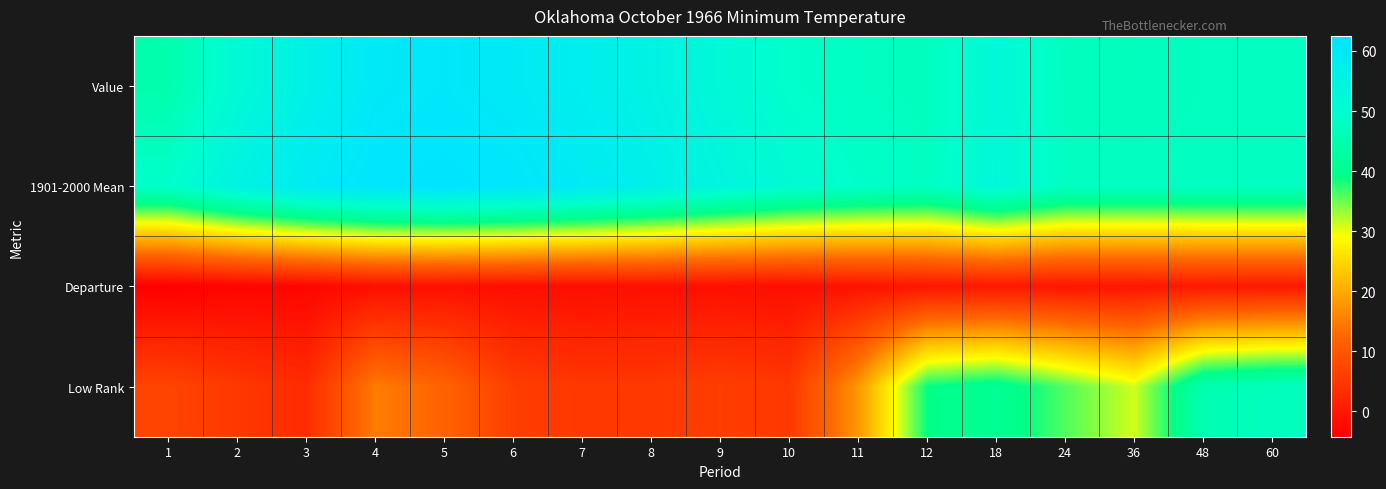

Reading right to left, extract all data points from this chart.

Value: 60=47.4	48=47.4	36=47.1	24=47.2	18=51.9	12=47.1	11=47.6	10=48.9	9=51.9	8=55.1	7=57.6	6=59.7	5=61.0	4=60.2	3=56.0	2=51.3	1=44.5
1901-2000 Mean: 60=47.5	48=47.5	36=47.6	24=47.6	18=52.2	12=47.6	11=48.6	10=50.7	9=53.5	8=56.6	7=59.4	6=61.5	5=62.5	4=61.8	3=59.2	2=54.7	1=48.7
Departure: 60=-0.1	48=-0.1	36=-0.5	24=-0.4	18=-0.3	12=-0.5	11=-1.0	10=-1.8	9=-1.6	8=-1.5	7=-1.8	6=-1.8	5=-1.5	4=-1.6	3=-3.2	2=-3.4	1=-4.2
Low Rank: 60=47.0	48=45.0	36=31.0	24=36.0	18=41.0	12=39.0	11=18.0	10=5.0	9=6.0	8=5.0	7=5.0	6=6.0	5=12.0	4=15.0	3=3.0	2=5.0	1=7.0